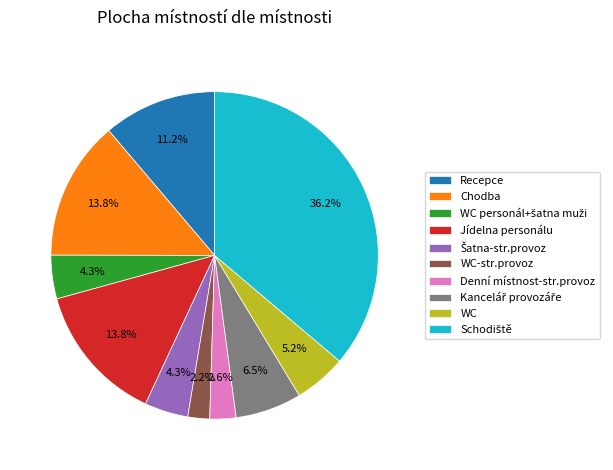

How many slices are in this pie chart?

10